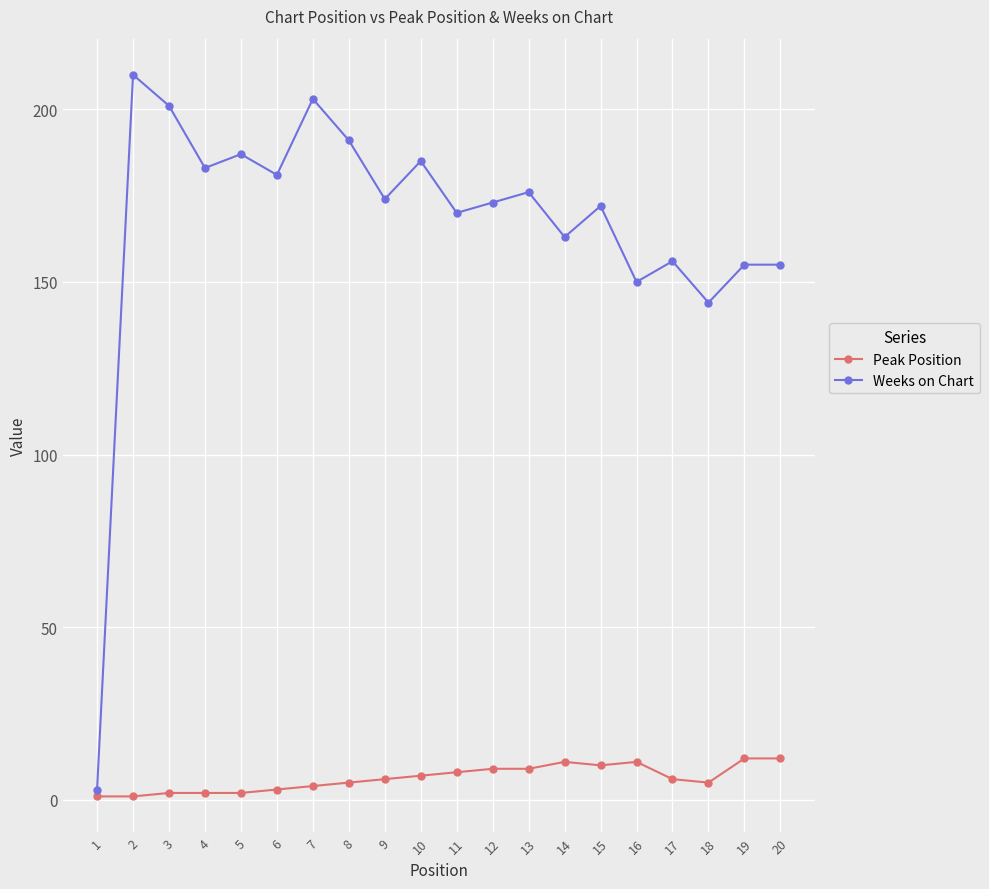

At which category is the sum across all series the highest?

2